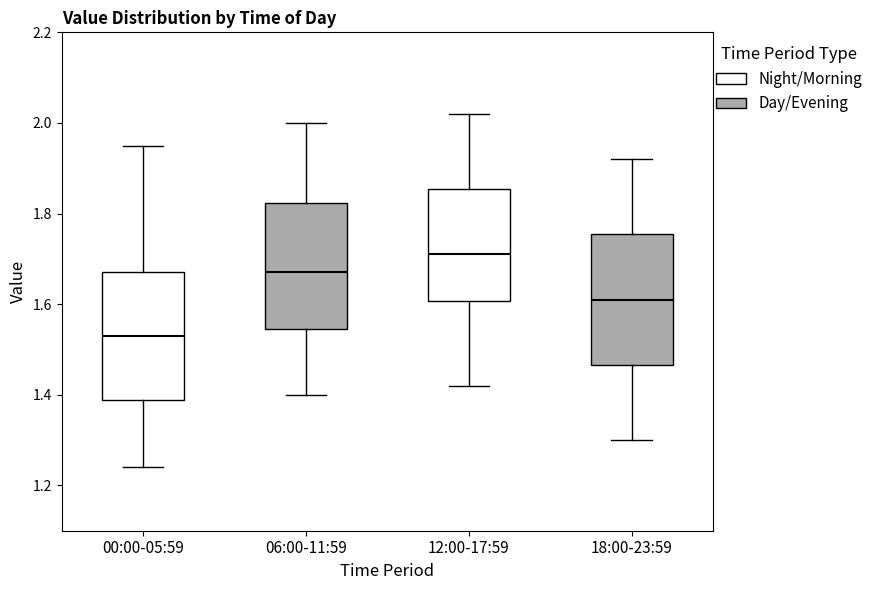

Which box has the highest median line?

12:00-17:59